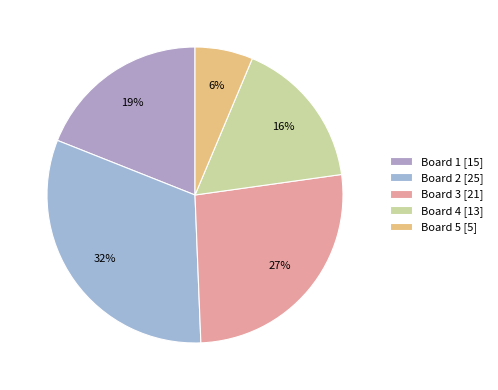

To the nearest percent, what is the difference between the Board 5 and Board 3 slice percentages?

20%